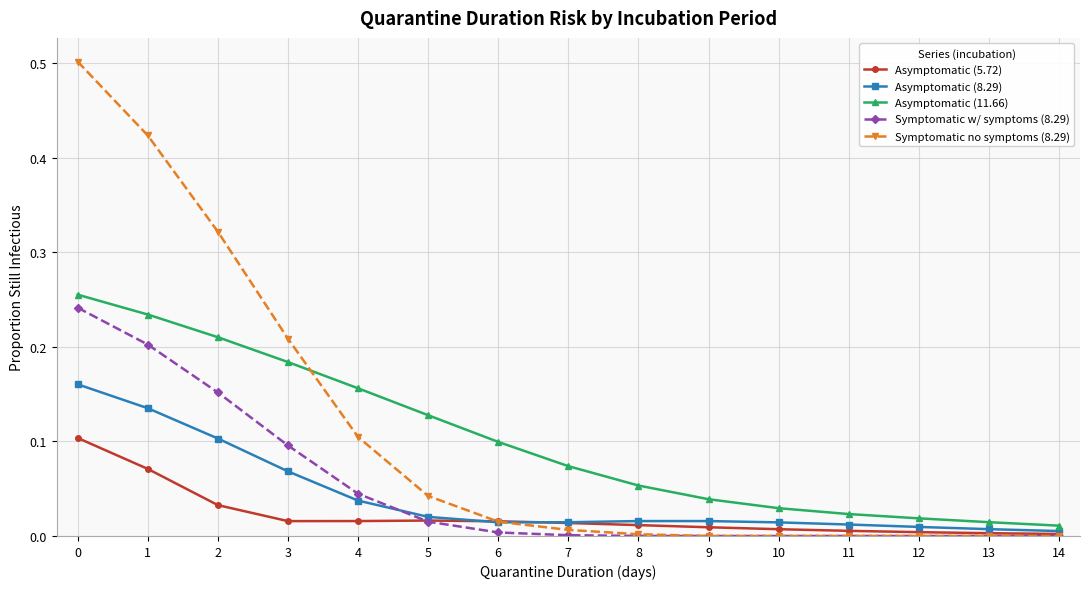

True or false: Symptomatic w/ symptoms (8.29) and Asymptomatic (11.66) intersect in this chart.

False